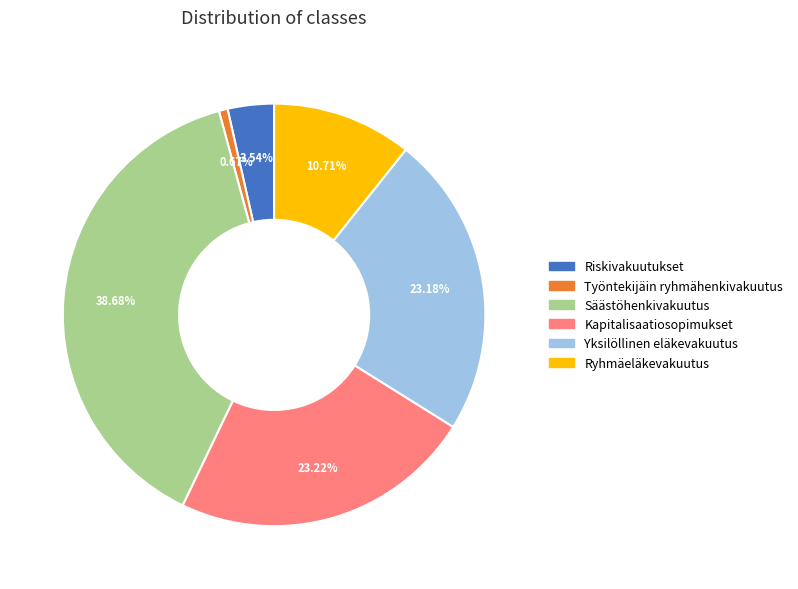

To the nearest percent, what percentage of the pie is Kapitalisaatiosopimukset?

23%